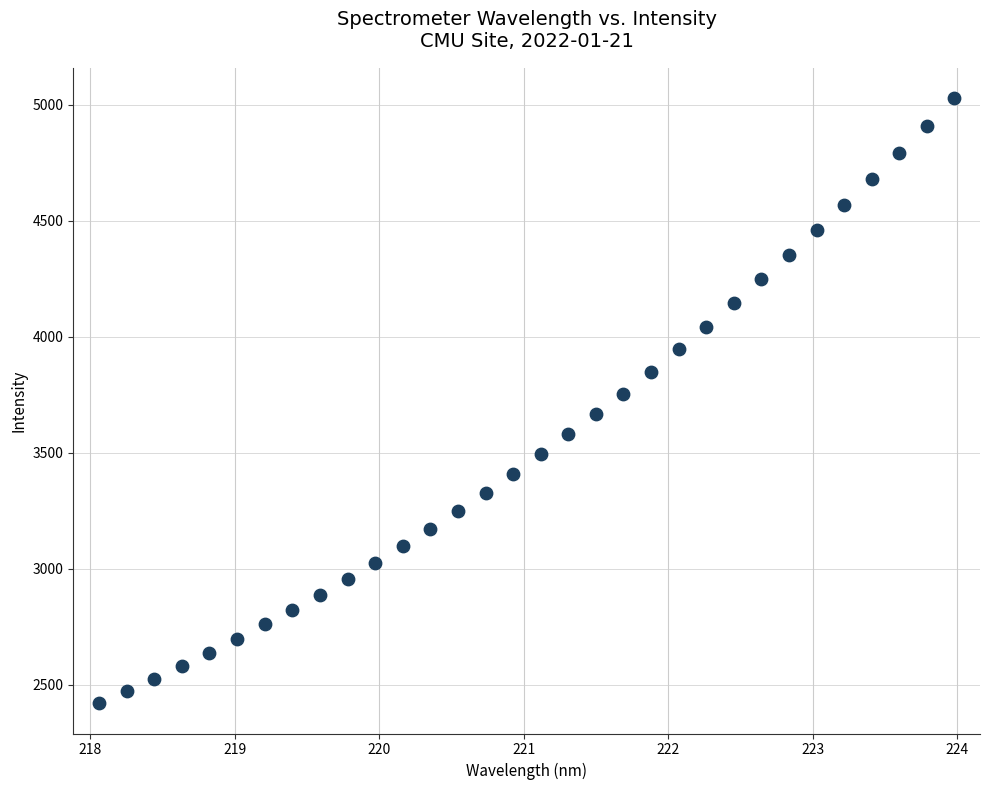

What is the range of X values (max minus min)?

5.9